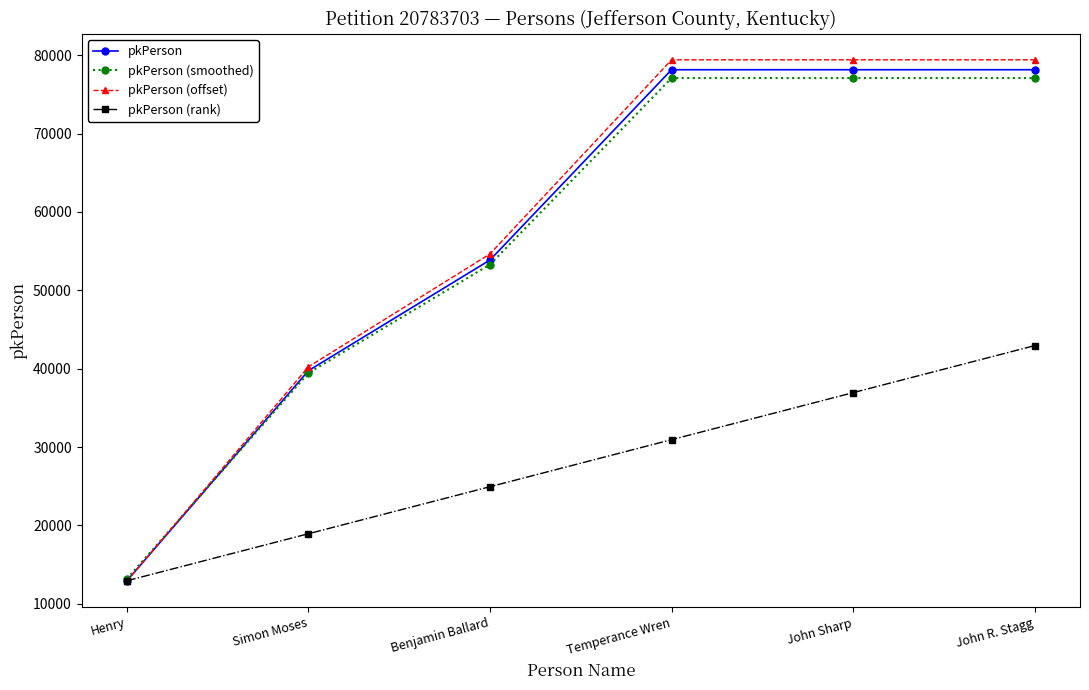

What position from the left is Temperance Wren?

4